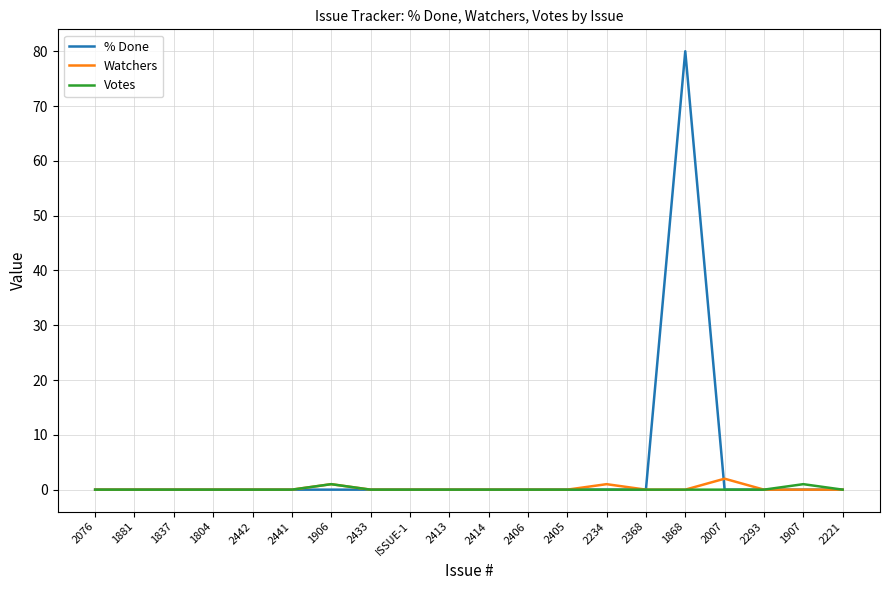

List the series in order of their peak value, highest first.

% Done, Watchers, Votes